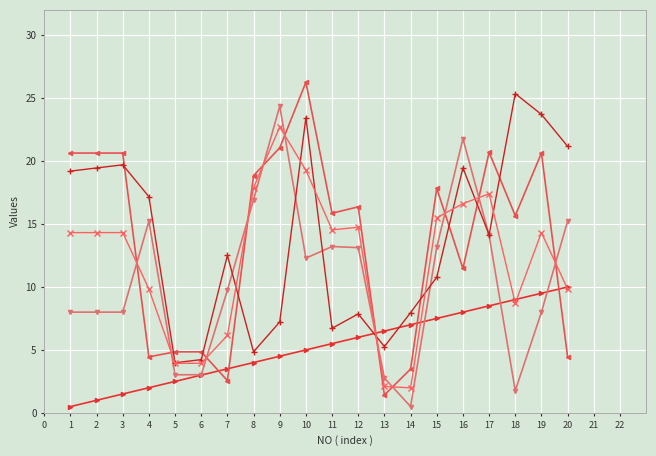

At which category is the sum across all series the highest?

10